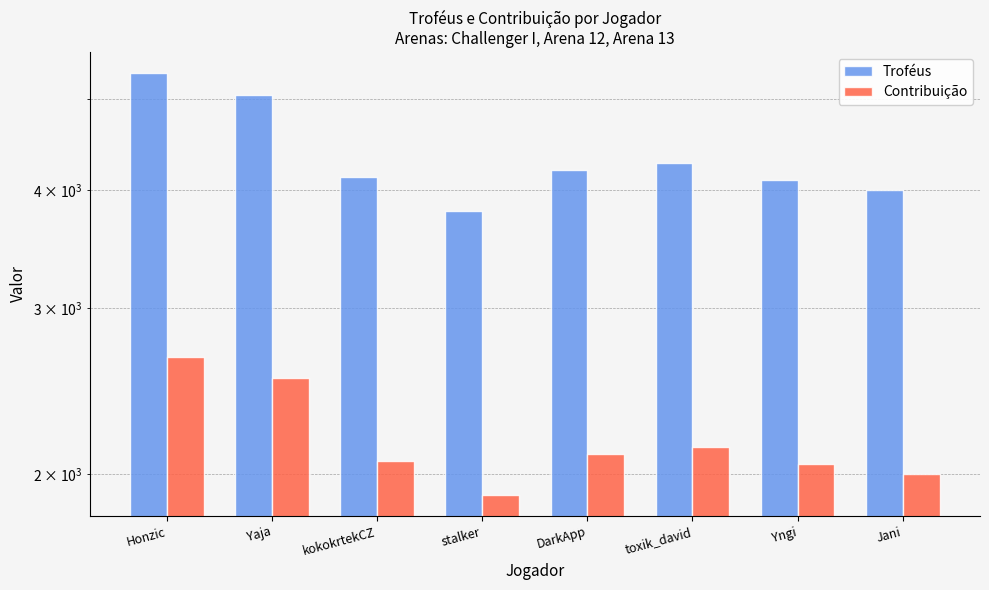

Which series has the largest total across all categories?

Troféus